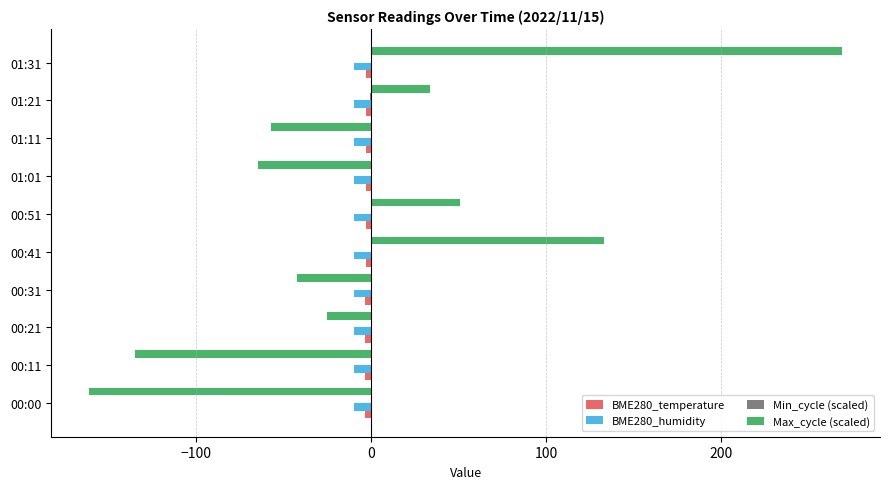

Count the number of data series in this chart.

4